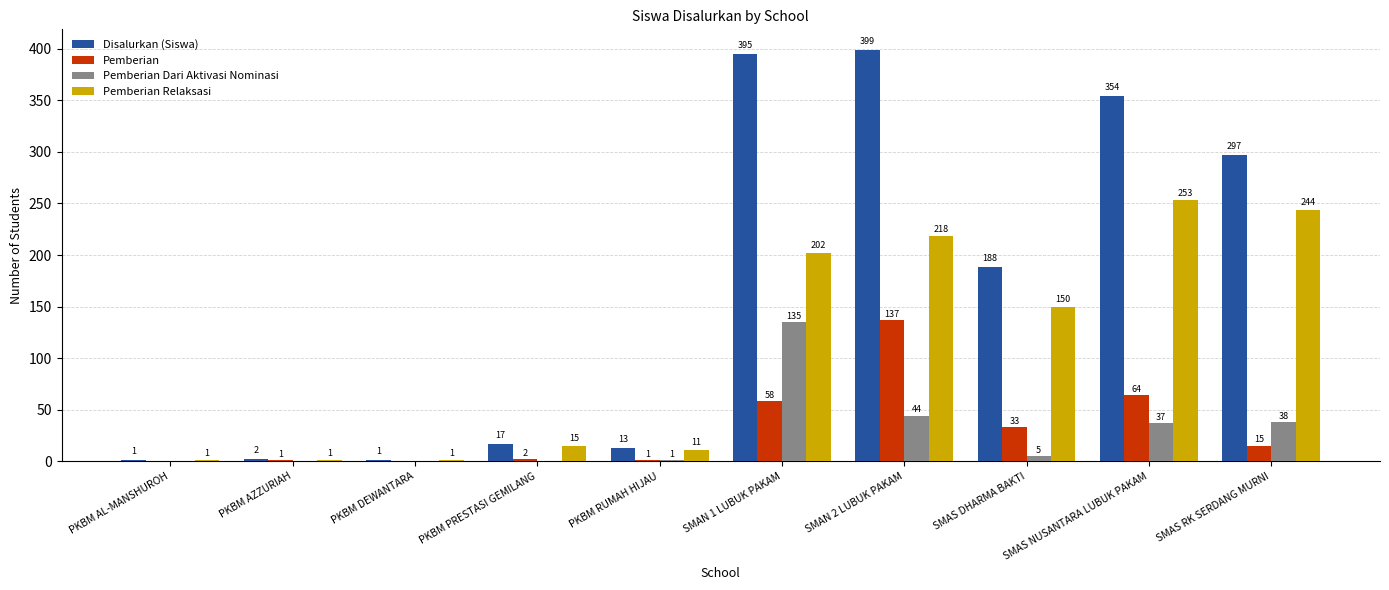

What is the sum of the Disalurkan (Siswa) values at PKBM DEWANTARA and SMAS DHARMA BAKTI?

189